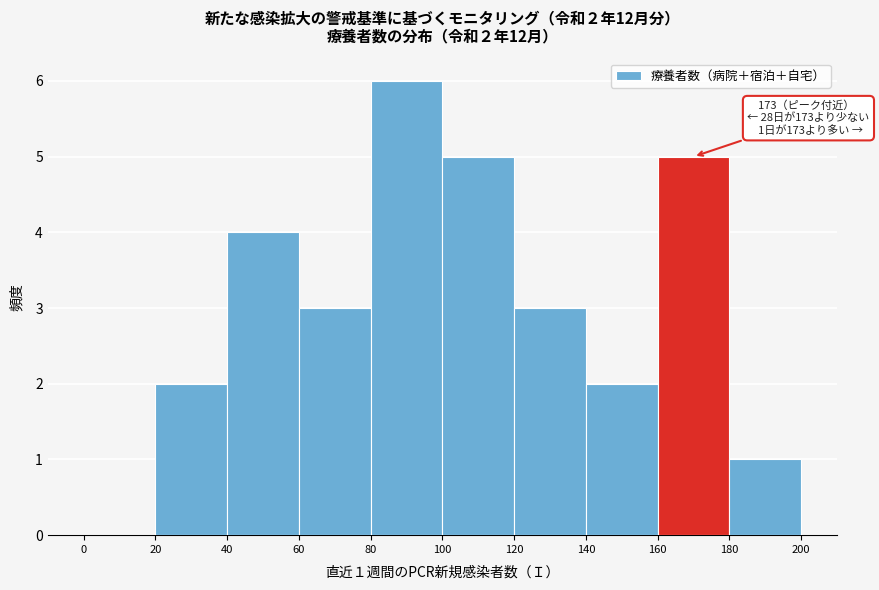

Over which range of the x-axis is the bar tallest?

80 to 100